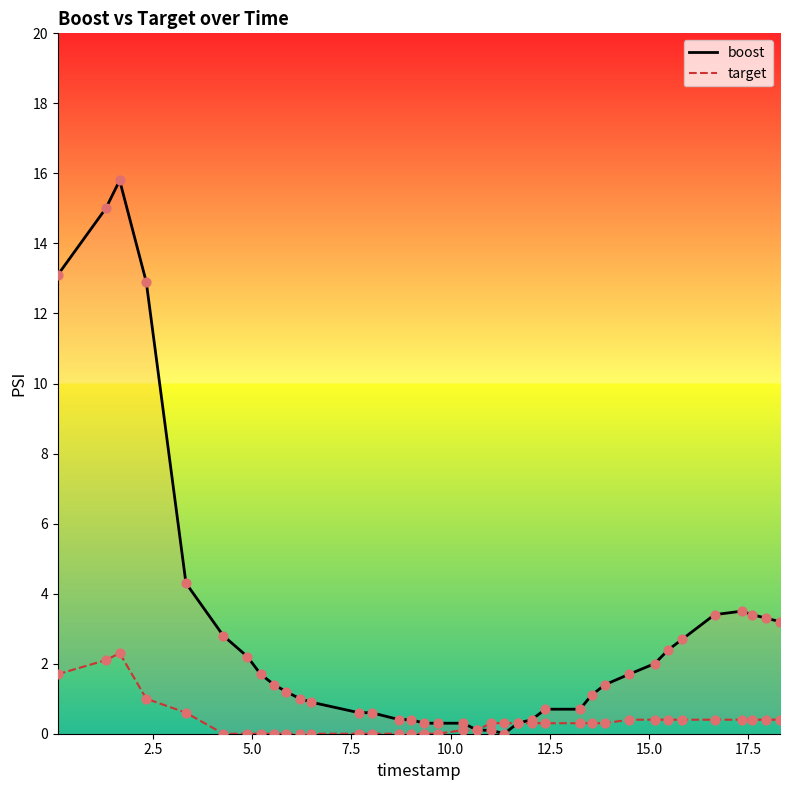

Which series contains the lowest Y value?

boost